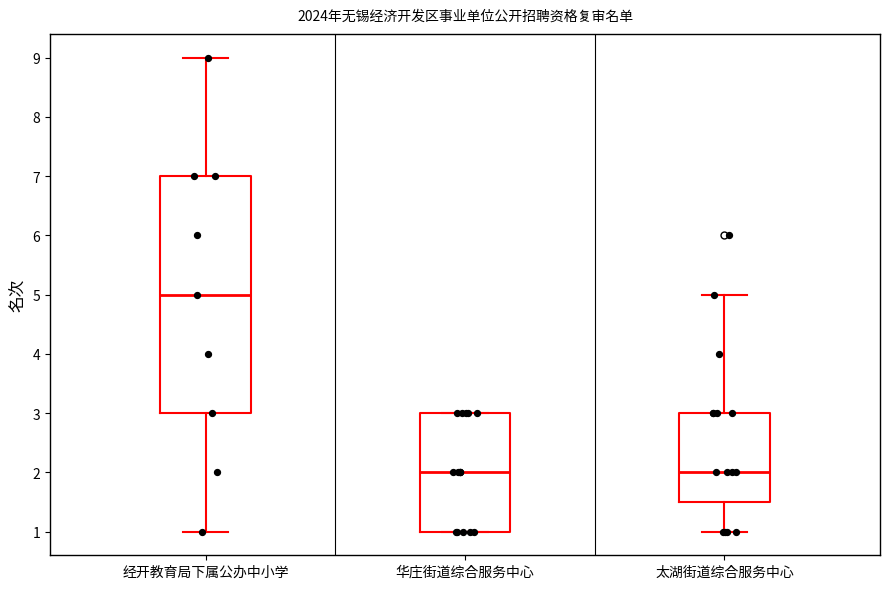

Where does the lower whisker of the box for 太湖街道综合服务中心 end on the y-axis? The values are not printed on the chart, so give them approximately, as read against the axis.

1.0